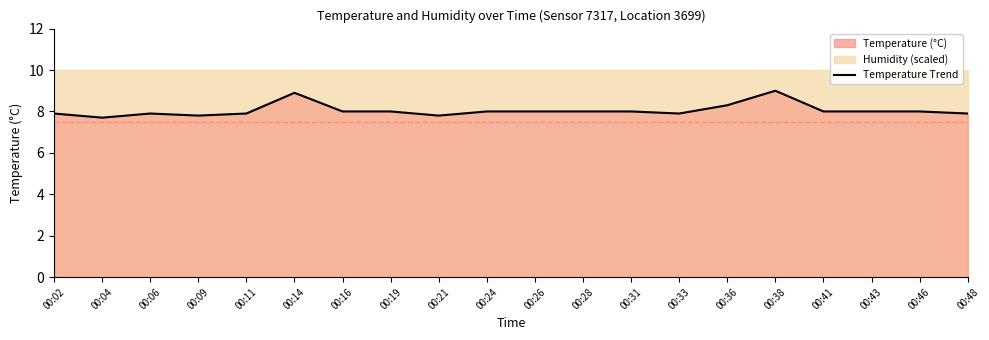

Is it true that the value at 00:43 is 11.4?

False